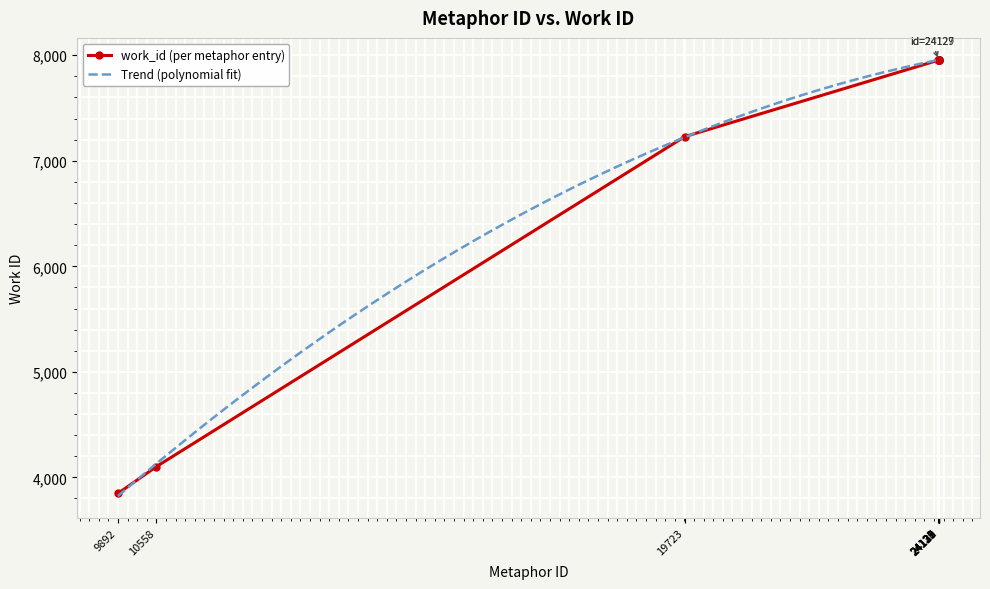

The value at 24121 is 4524. True or false?

False